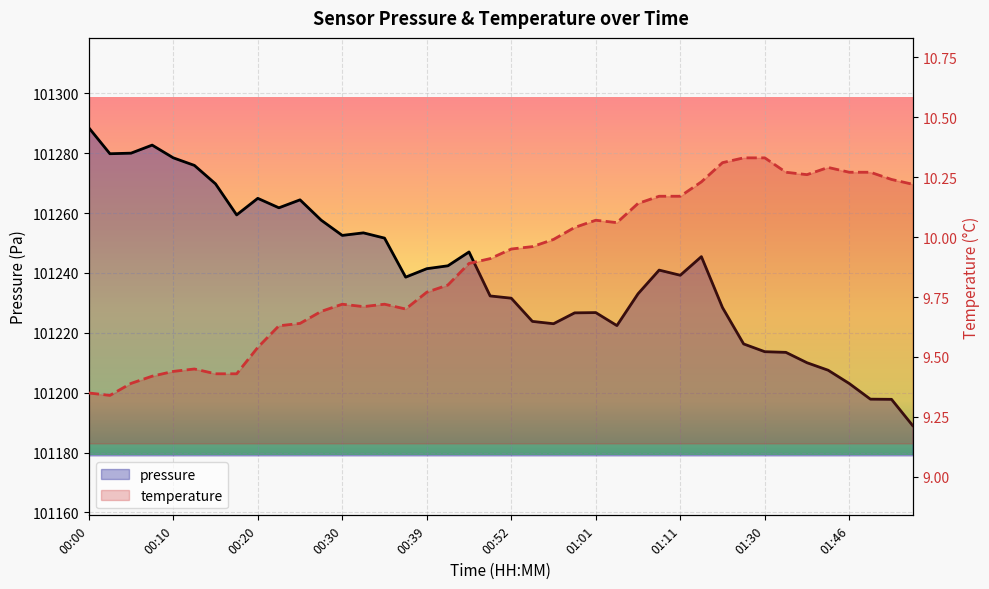

At which label is pressure closest to 101238?

00:37